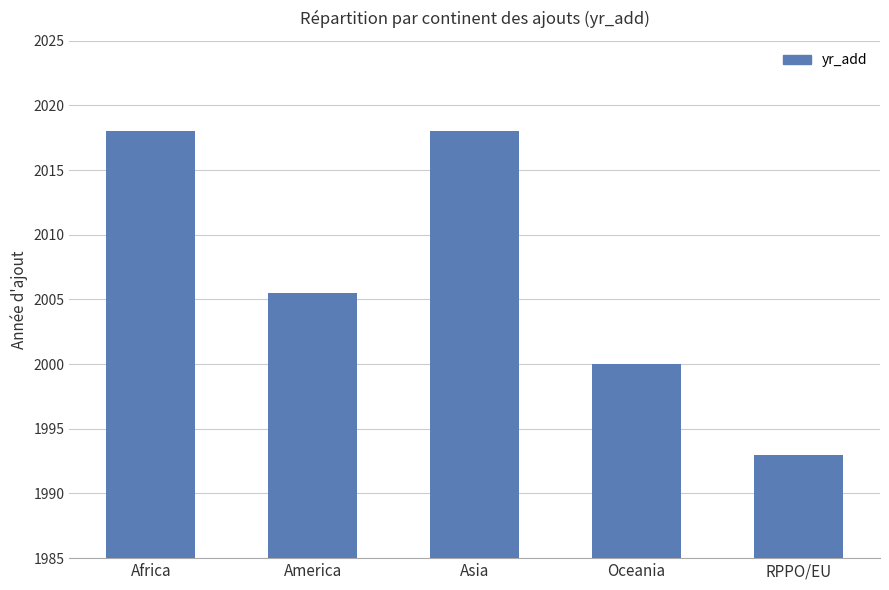

Approximately how many times larger is the value at Oceania compared to Africa?

1.0